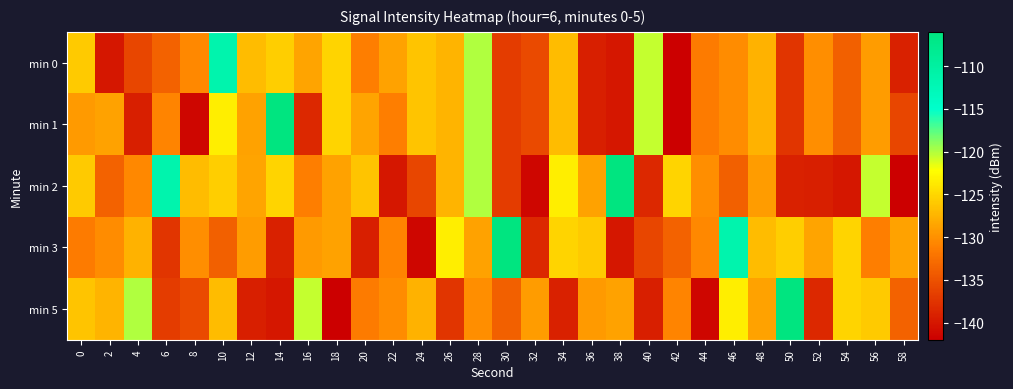

Which series changed the most between 40 and 46?

min 3